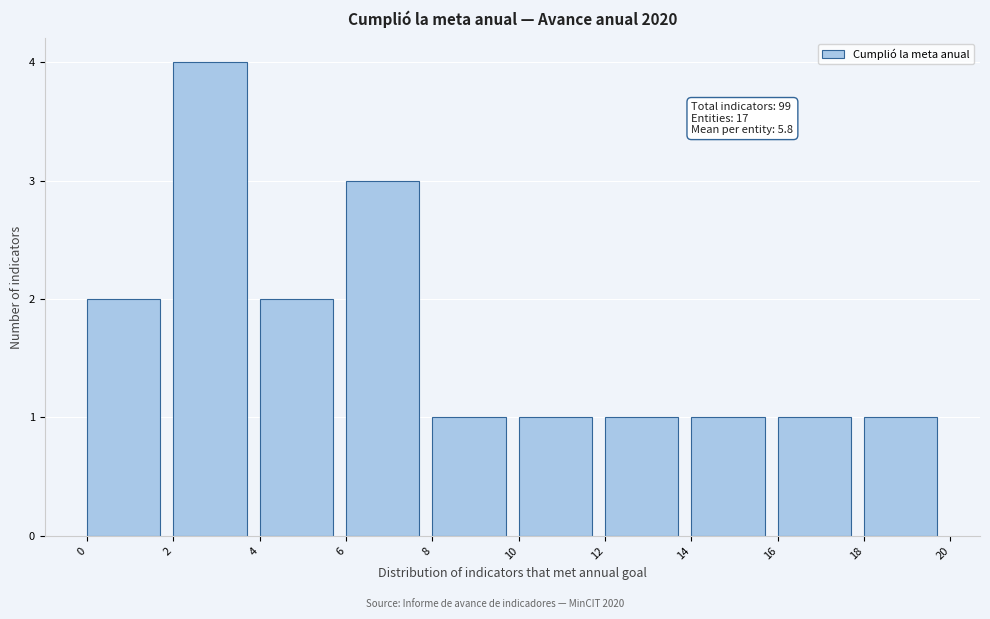

Over which range of the x-axis is the bar tallest?

2 to 4